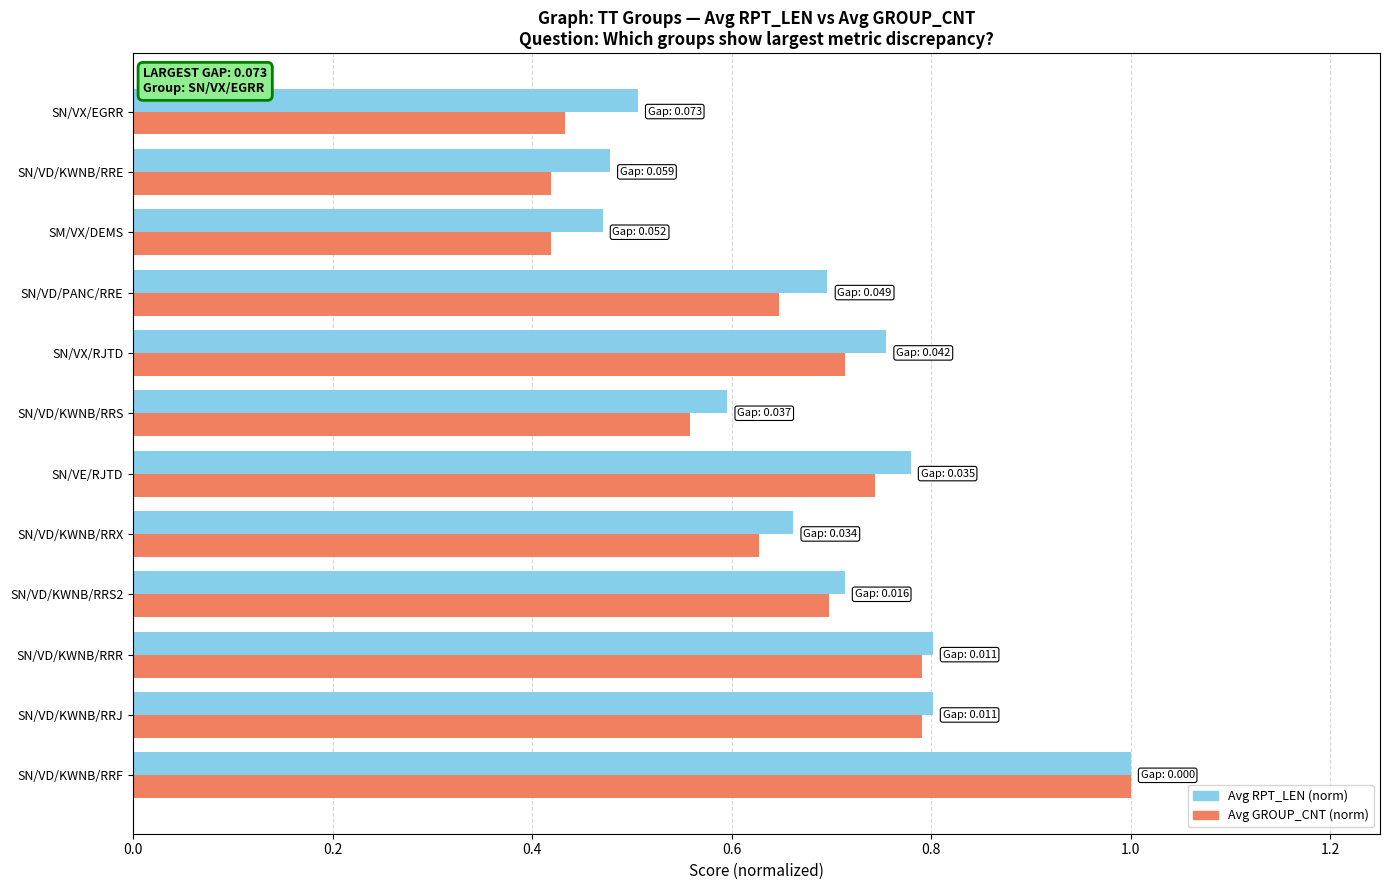

Is it true that Avg RPT_LEN (norm) equals 0.9 at SN/VD/KWNB/RRS?

False